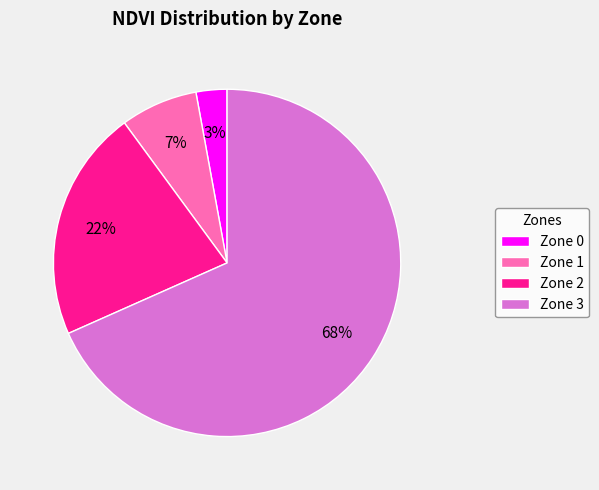

Which has a higher value, Zone 0 or Zone 2?

Zone 2